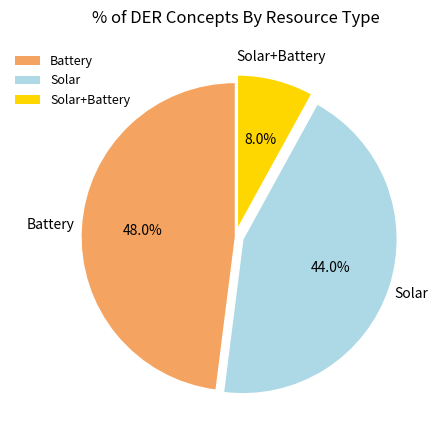

Which category has the smallest portion of the pie?

Solar+Battery